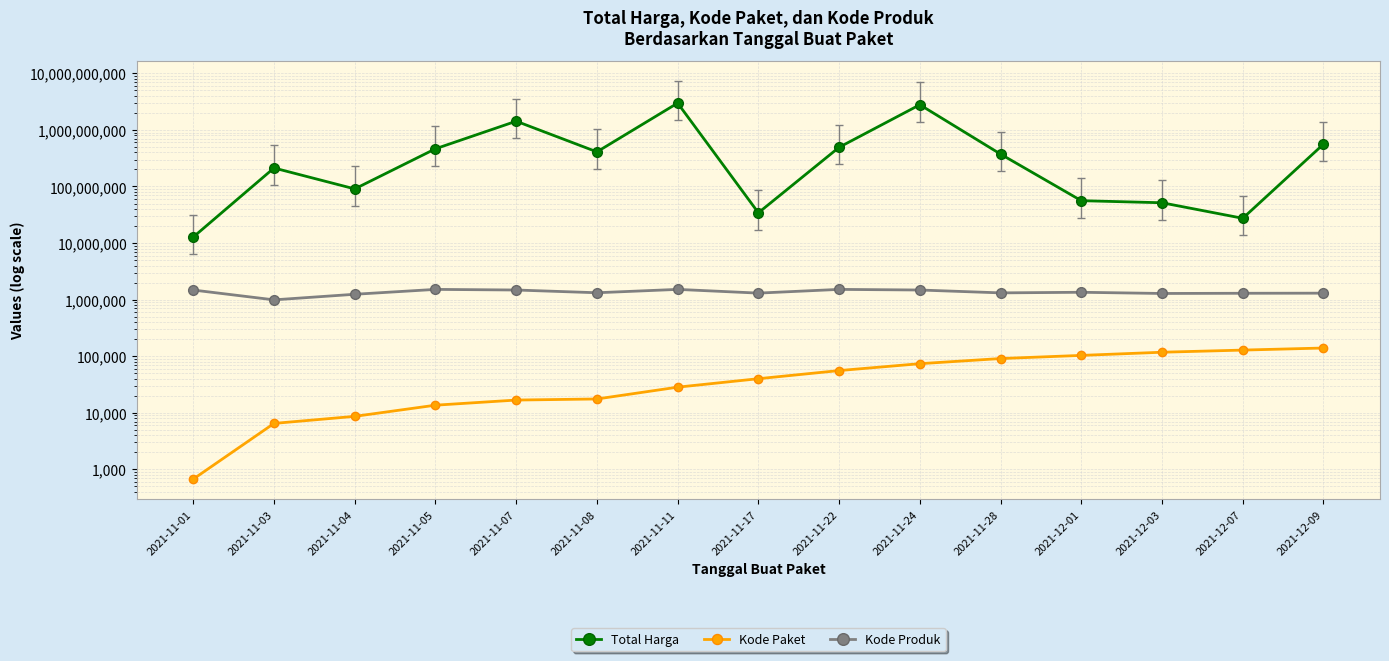

The Kode Paket series shows 128516 at 2021-12-07. True or false?

True